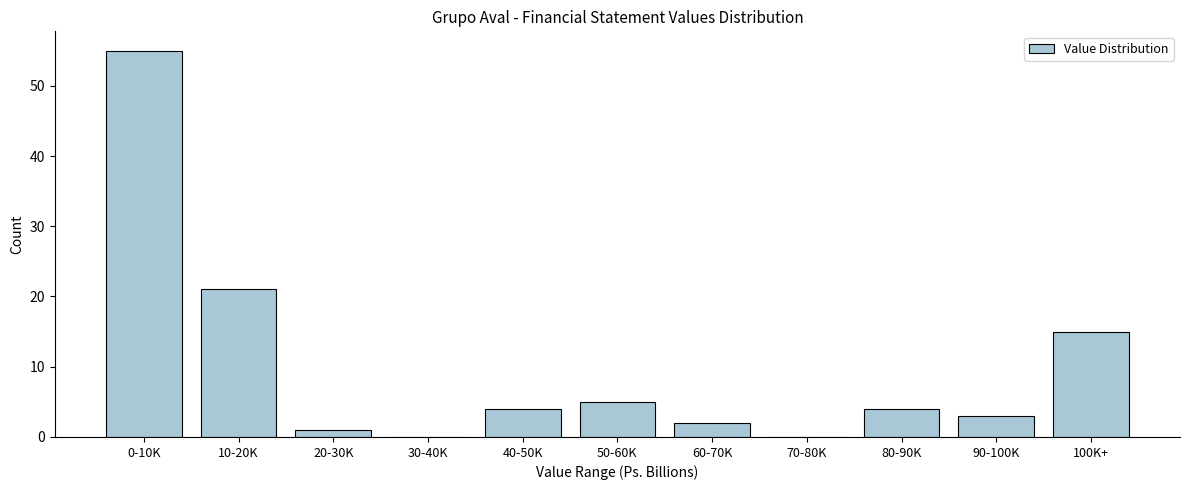

Reading right to left, list all the values displayed in this chart.

100K+=15	90-100K=3	80-90K=4	70-80K=0	60-70K=2	50-60K=5	40-50K=4	30-40K=0	20-30K=1	10-20K=21	0-10K=55